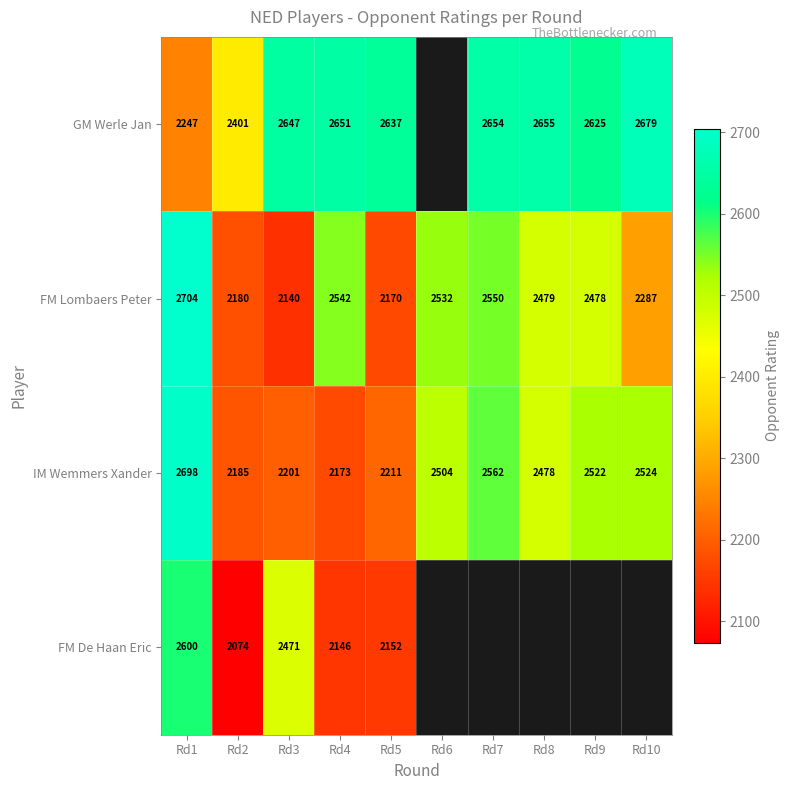

At which label does IM Wemmers Xander reach its peak?

Rd1